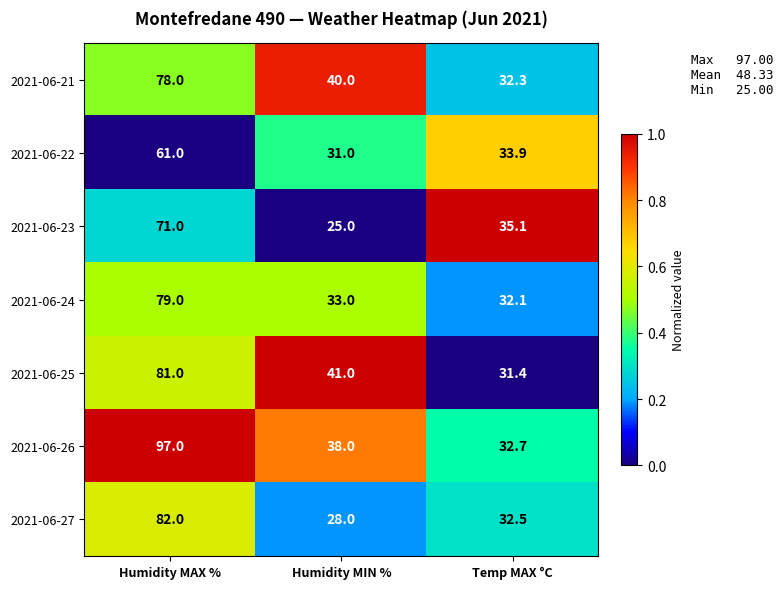

What is the average value of the 2021-06-22 series?

42.0